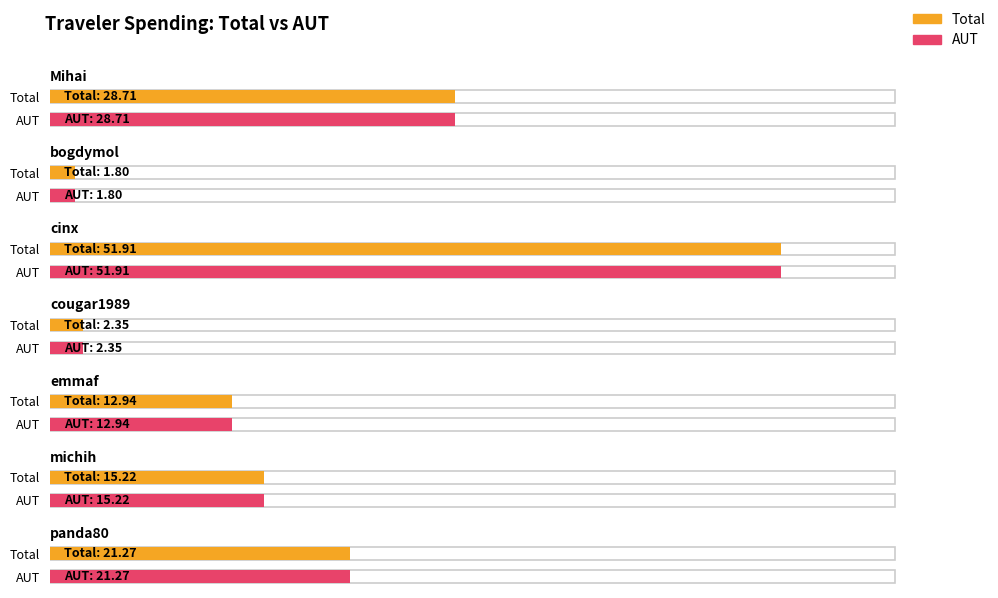

Rank the categories by Total value from lowest to highest.

bogdymol, cougar1989, emmaf, michih, panda80, Mihai, cinx